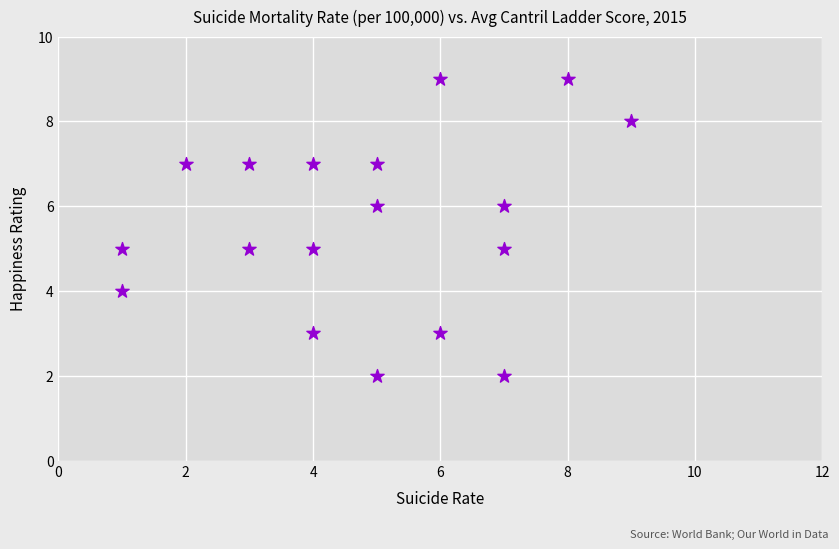

What is the range of Y values (max minus min)?

7